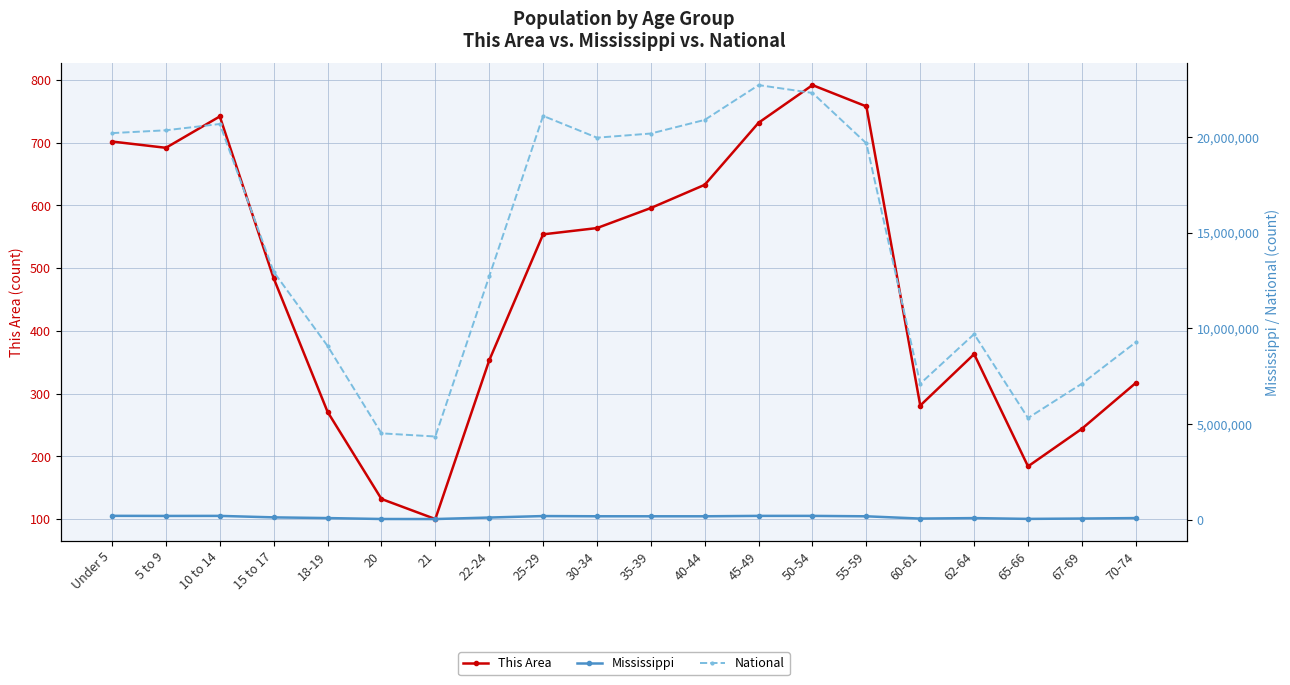

What is the value of the This Area point at the 1st from the left?

702